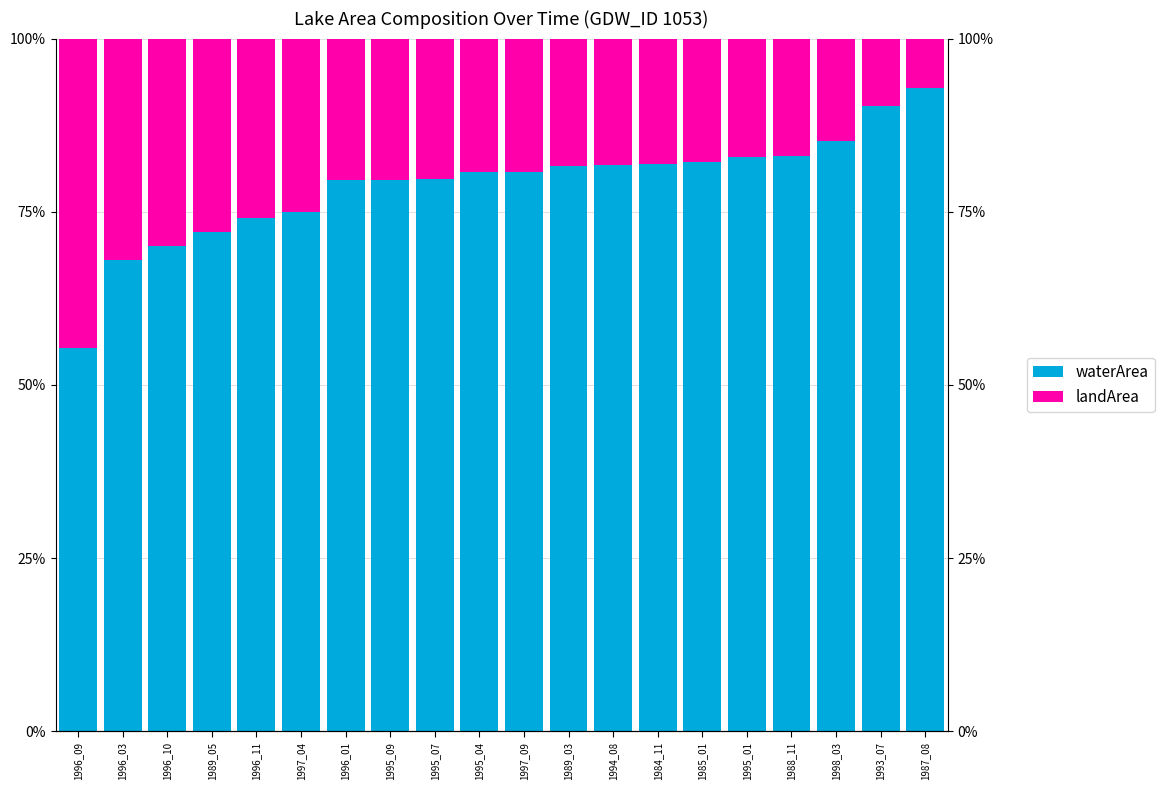

How many values in the waterArea series exceed 80?

11